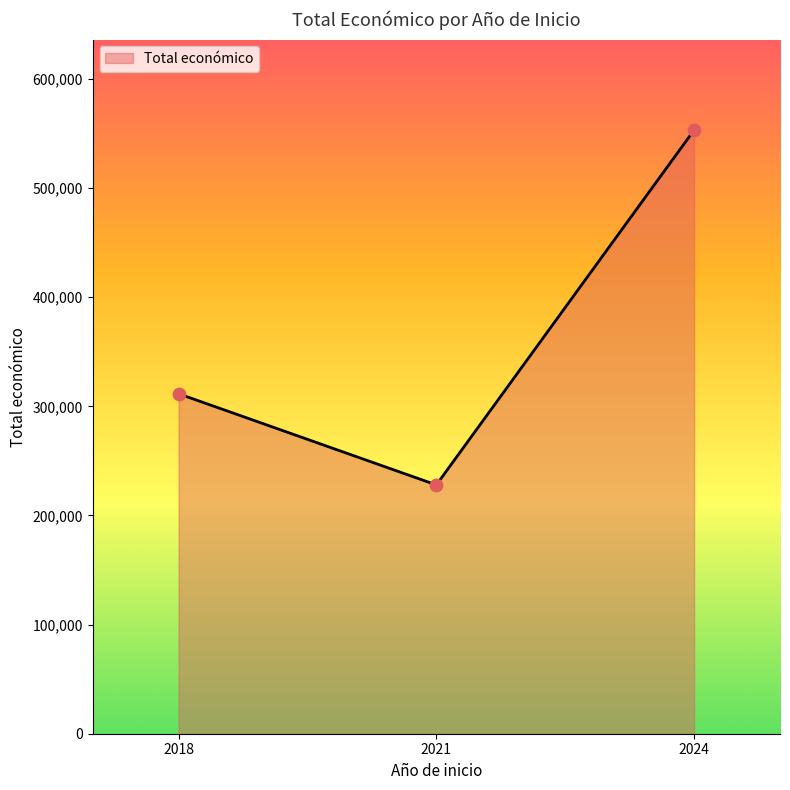

Between 2018 and 2021, which is larger?

2018